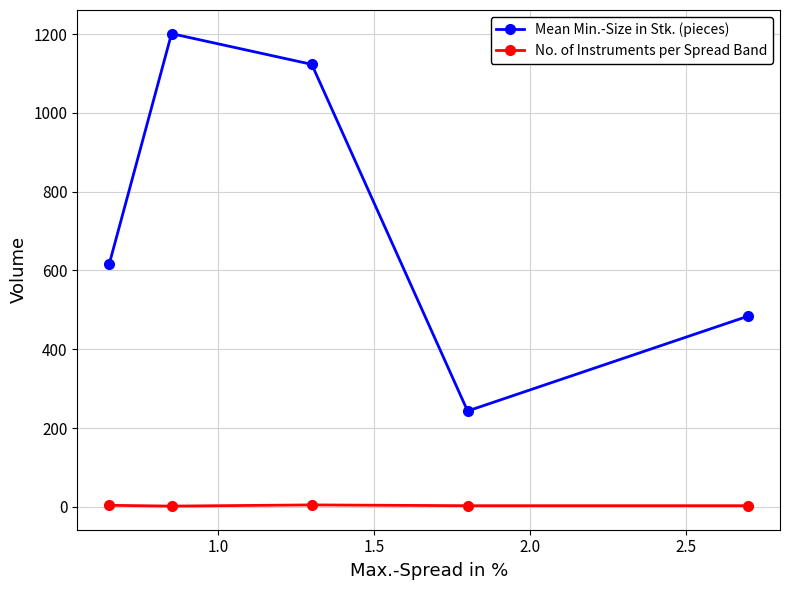

Which series has the widest spread of values?

Mean Min.-Size in Stk. (pieces)